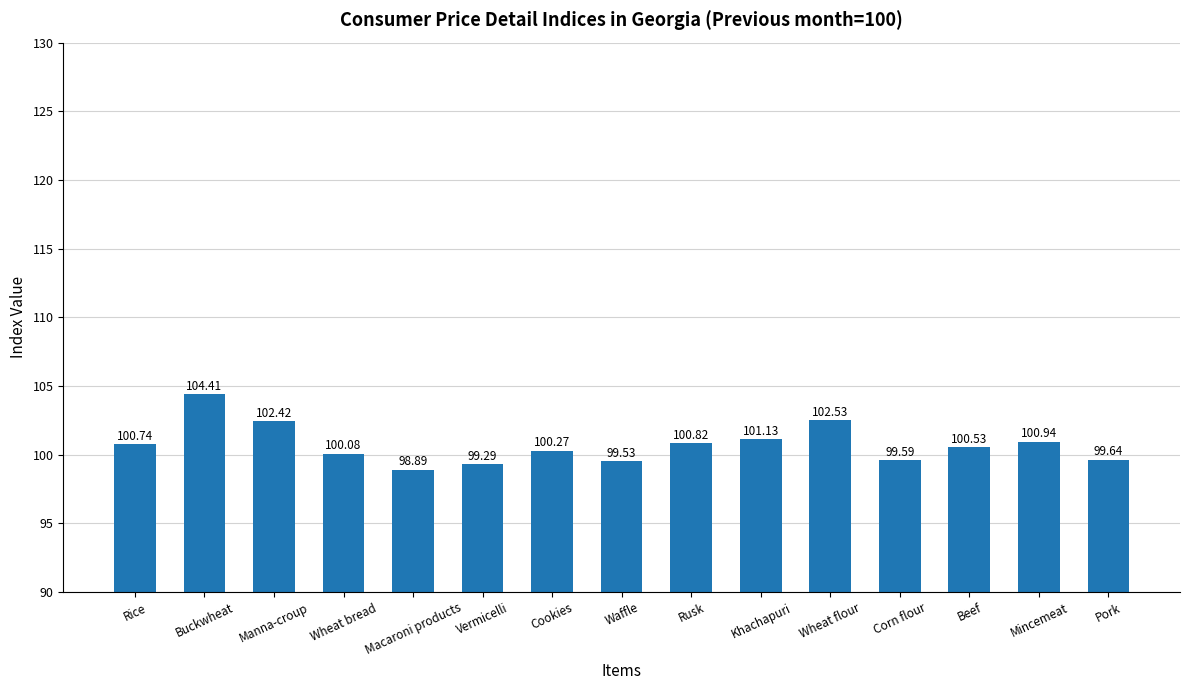

How many data points does each series have?

15